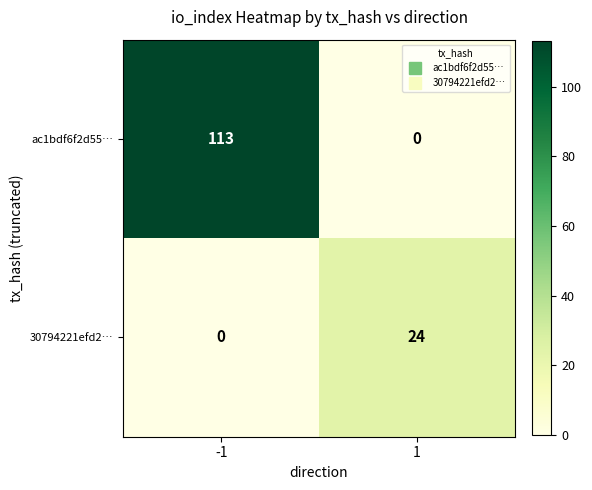

At -1, list the series in order from largest to smallest.

ac1bdf6f2d55…, 30794221efd2…